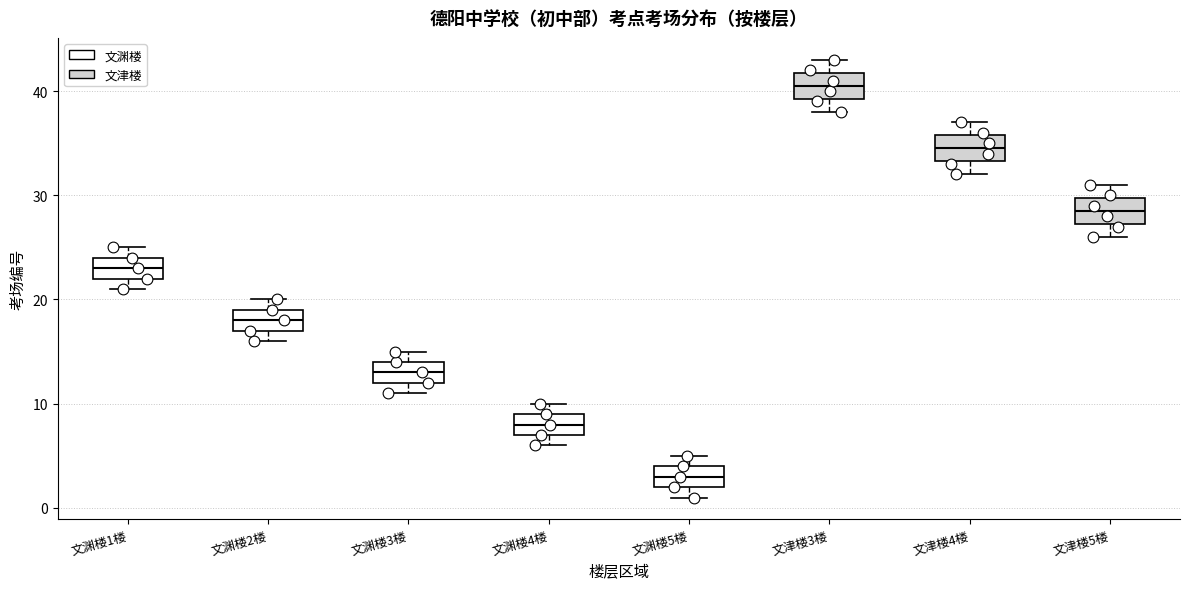

Reading left to right, read every box against the y-axis: the position of its median line, the range the box covers, and the ends of its whiskers. The values are not printed on the chart, so give them approximately, as read against the axis.

文渊楼1楼: median 23, box 22 to 24, whiskers 21 to 25
文渊楼2楼: median 18, box 17 to 19, whiskers 16 to 20
文渊楼3楼: median 13, box 12 to 14, whiskers 11 to 15
文渊楼4楼: median 8, box 7 to 9, whiskers 6 to 10
文渊楼5楼: median 3, box 2 to 4, whiskers 1 to 5
文津楼3楼: median 41, box 39 to 42, whiskers 38 to 43
文津楼4楼: median 35, box 33 to 36, whiskers 32 to 37
文津楼5楼: median 29, box 27 to 30, whiskers 26 to 31